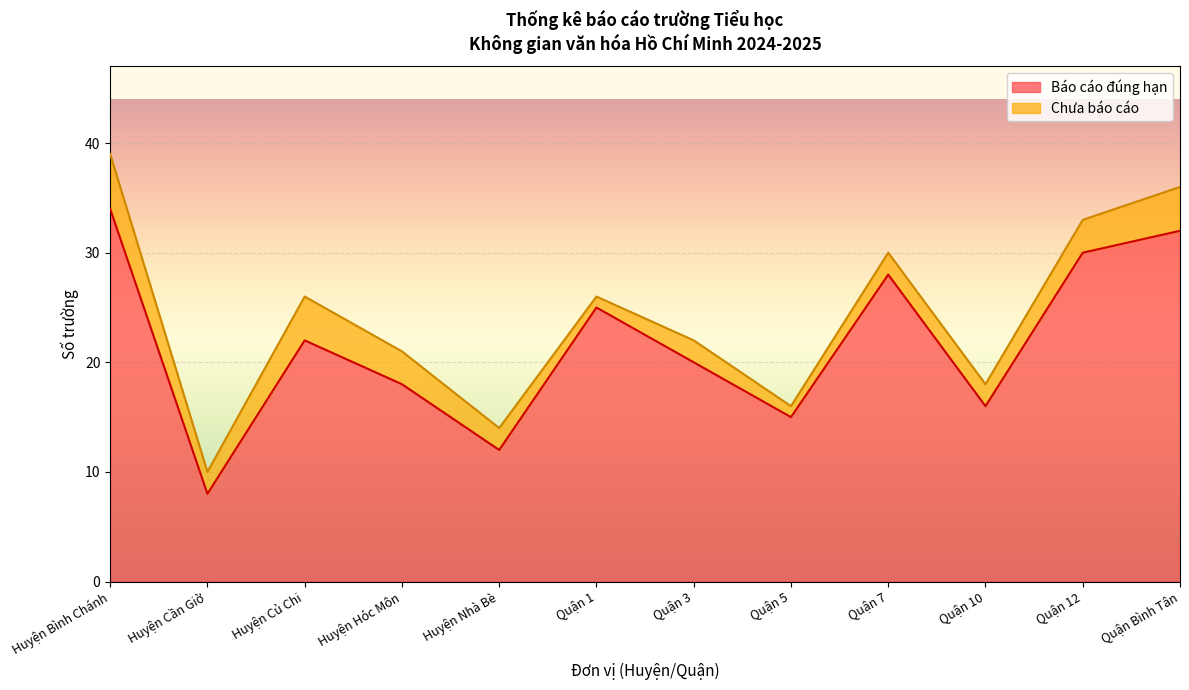

What is the average value of the Báo cáo đúng hạn series?

22